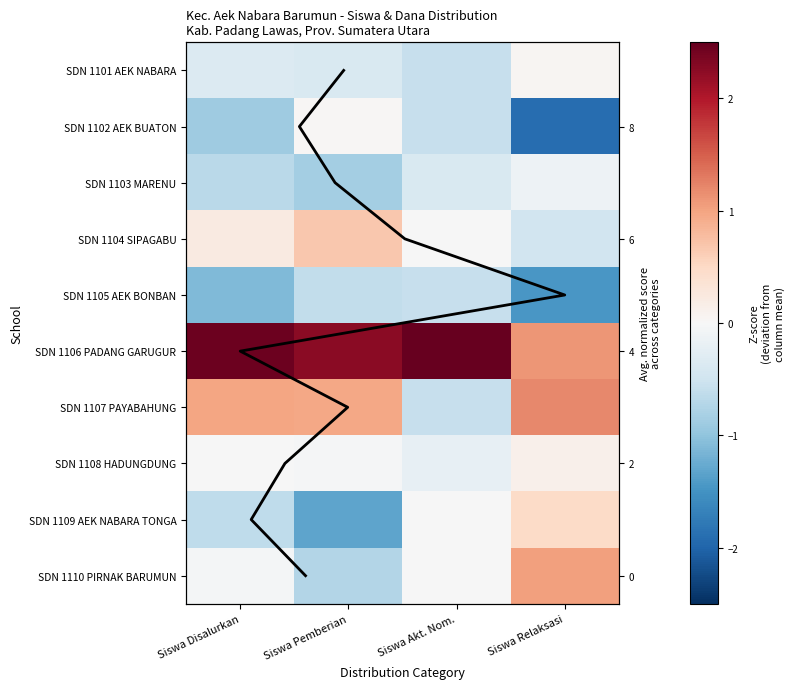

How many data points in SDN 1110 PIRNAK BARUMUN are less than 0?

3